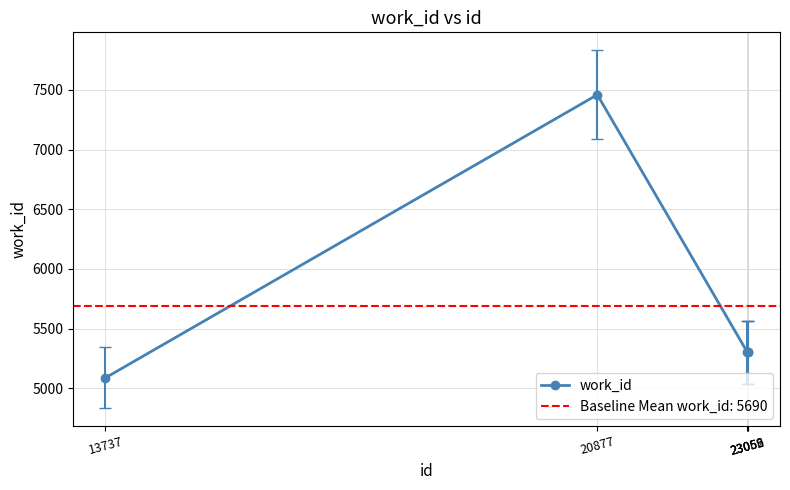

What is the difference between the values at 20877 and 23062?

2159